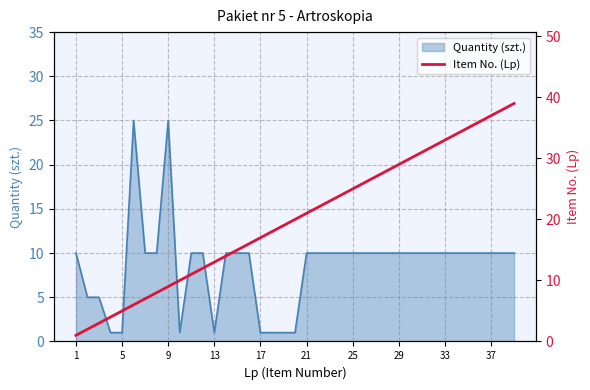

What is the approximate value at 29, to the nearest 5?

10